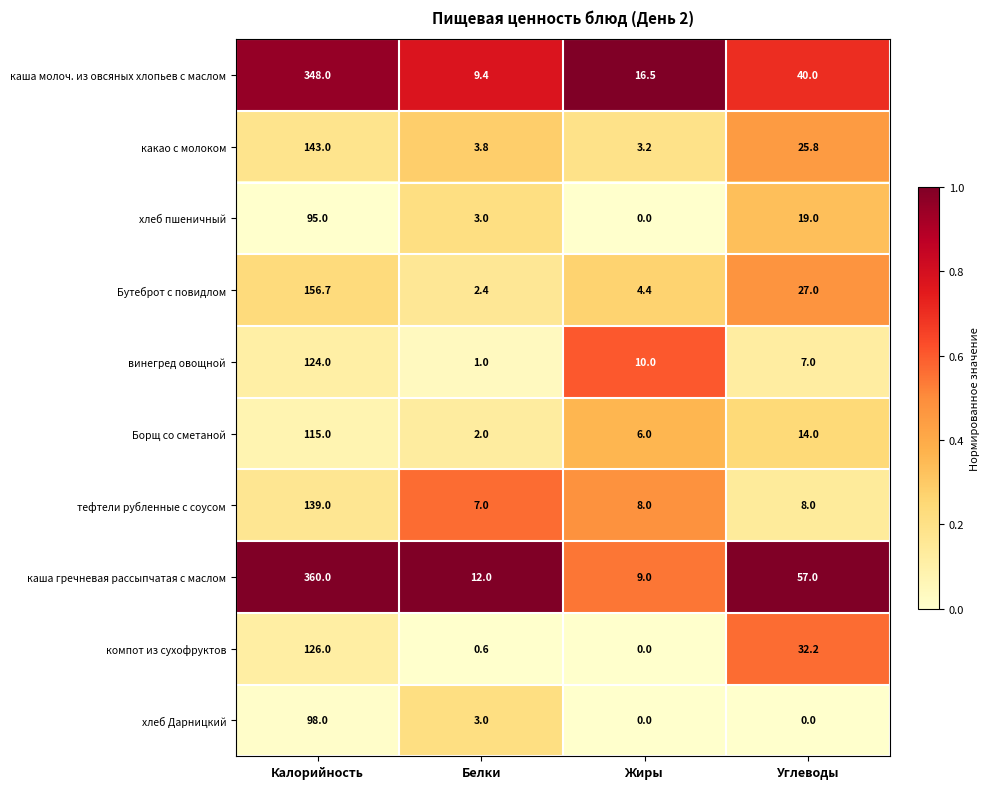

What is the spread (max minus min) of values at Белки?

11.4